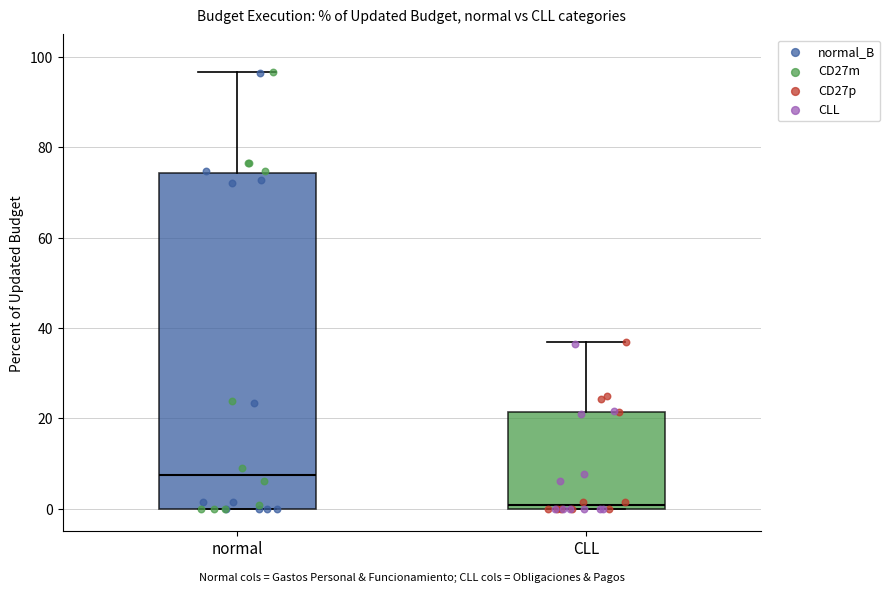

Which box's median line is the lowest?

CLL